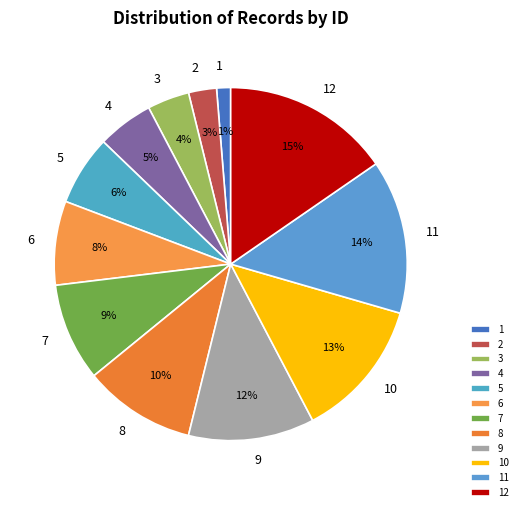

Is there any slice that represents more than half of the pie?

No